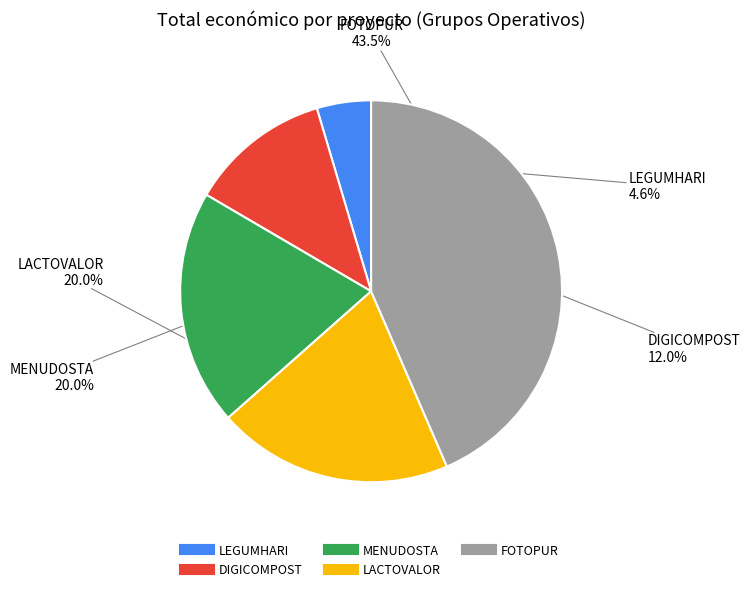

What percentage is NOT represented by DIGICOMPOST?

88.0%